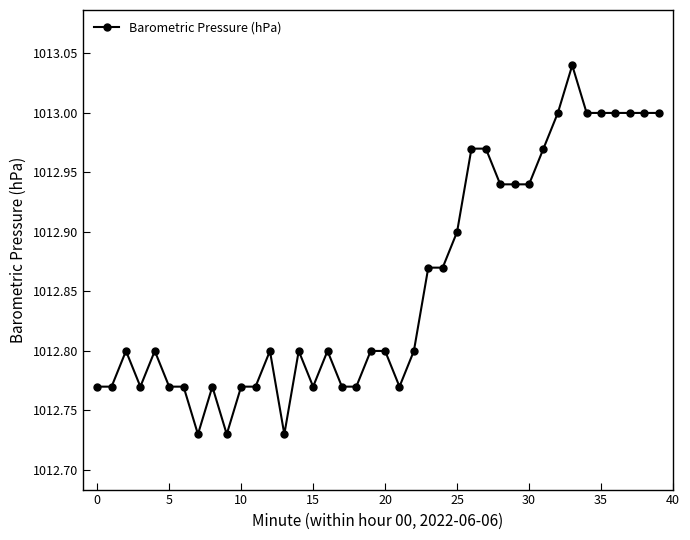

True or false: the data has more than 0 interior local peaks.

True